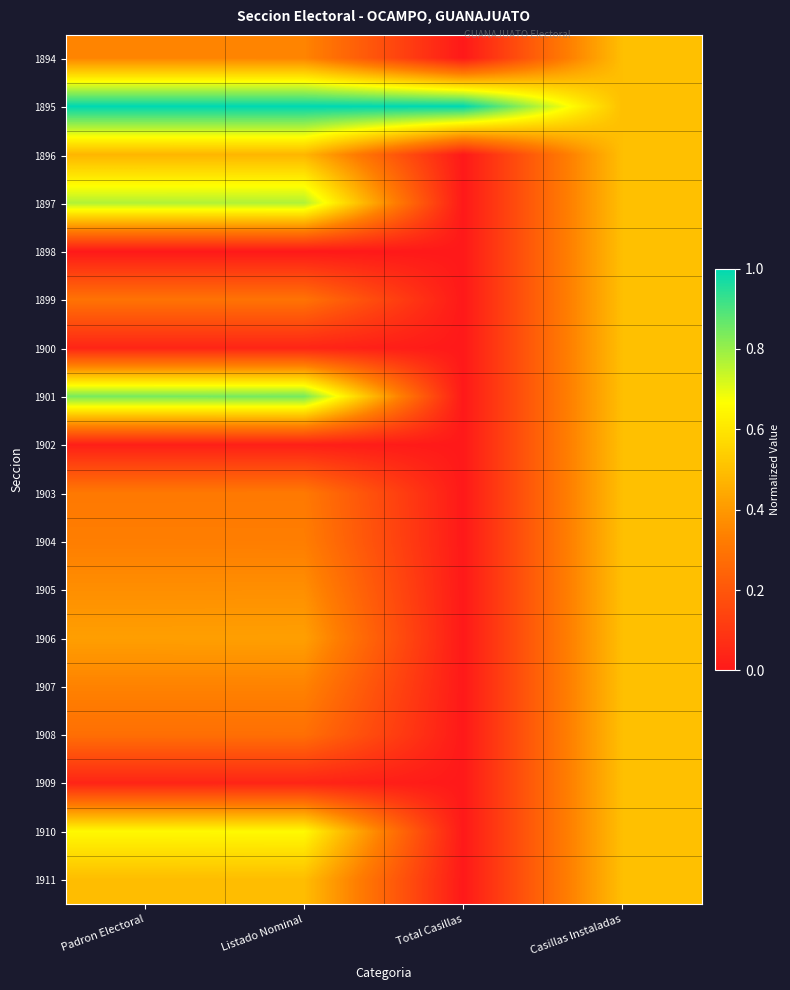

Between Padron Electoral and Total Casillas, which is larger?

Padron Electoral